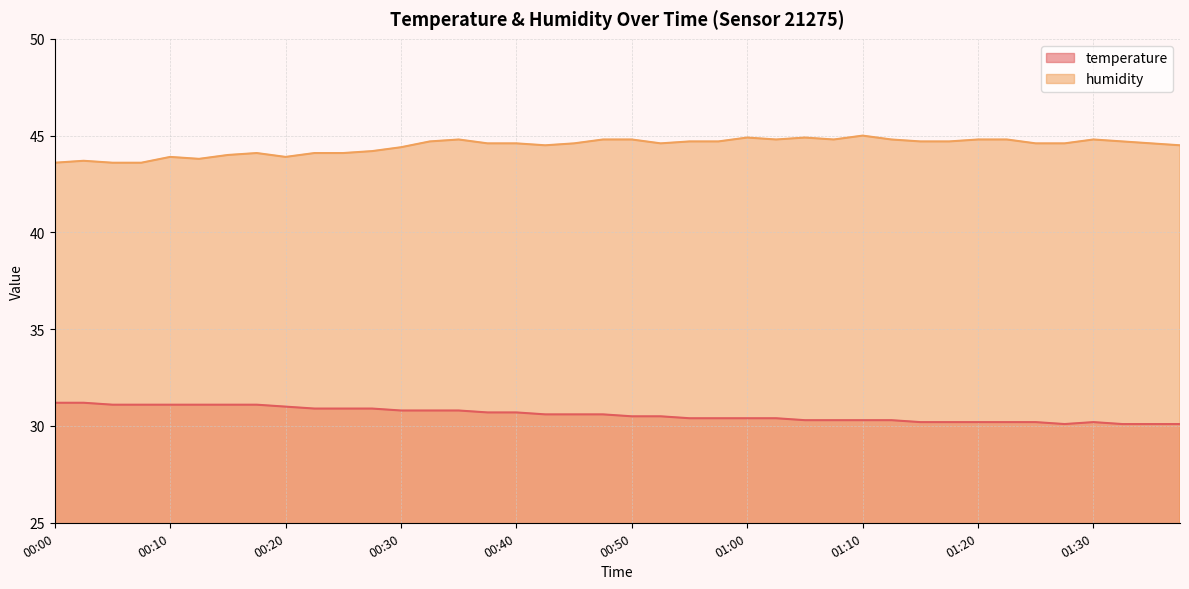

Between 00:18 and 00:28, which series saw the biggest shift?

temperature